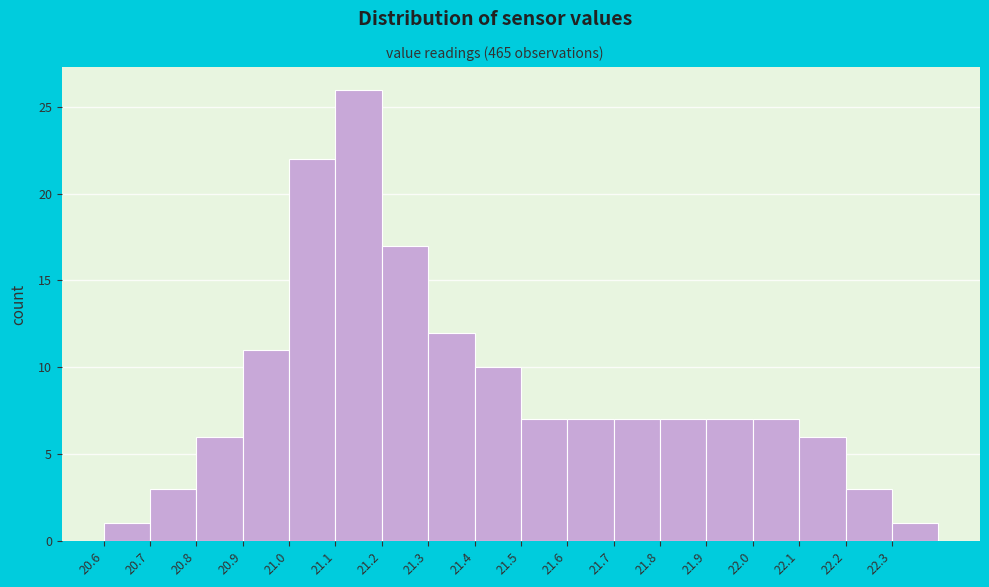

Reading right to left, list all the values displayed in this chart.

22.3=1	22.2=3	22.1=6	22.0=7	21.9=7	21.8=7	21.7=7	21.6=7	21.5=7	21.4=10	21.3=12	21.2=17	21.1=26	21.0=22	20.9=11	20.8=6	20.7=3	20.6=1